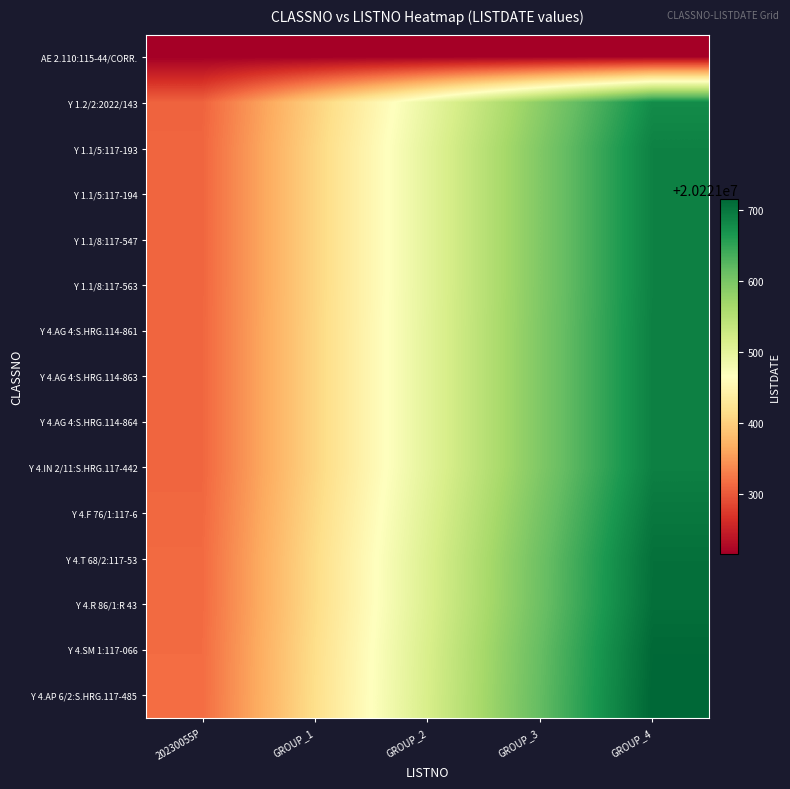

What is the total value across all series at 20230055P?

303319581.9